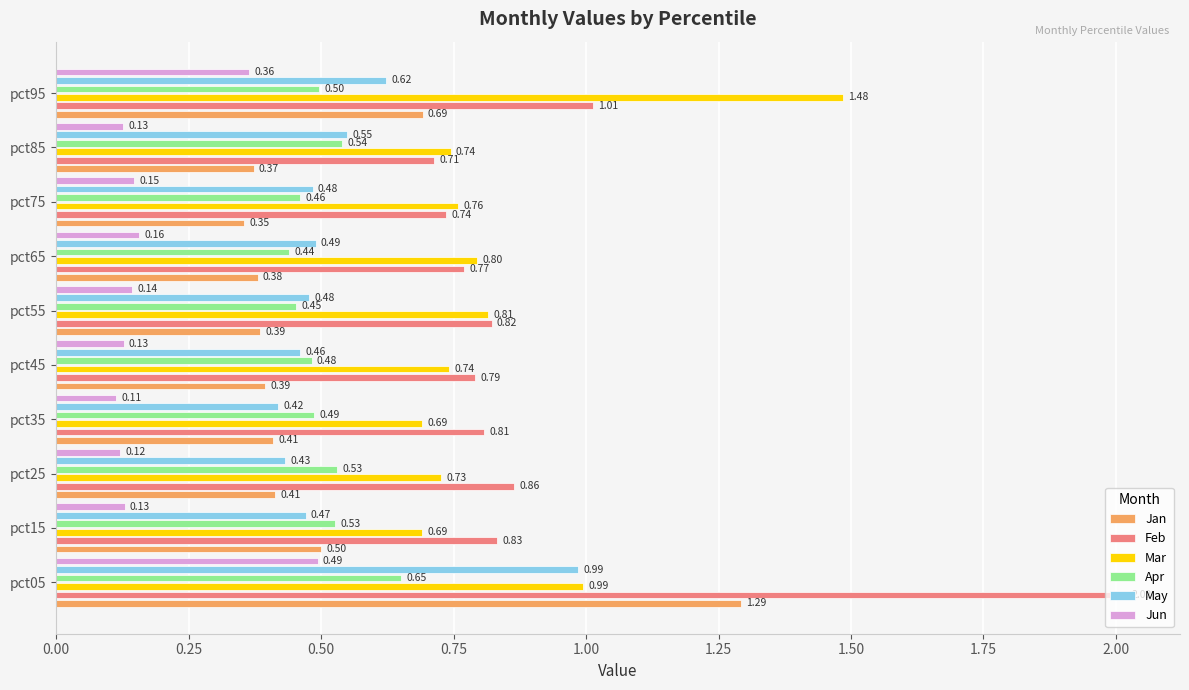

At pct35, list the series in order from smallest to largest.

Jun, Jan, May, Apr, Mar, Feb